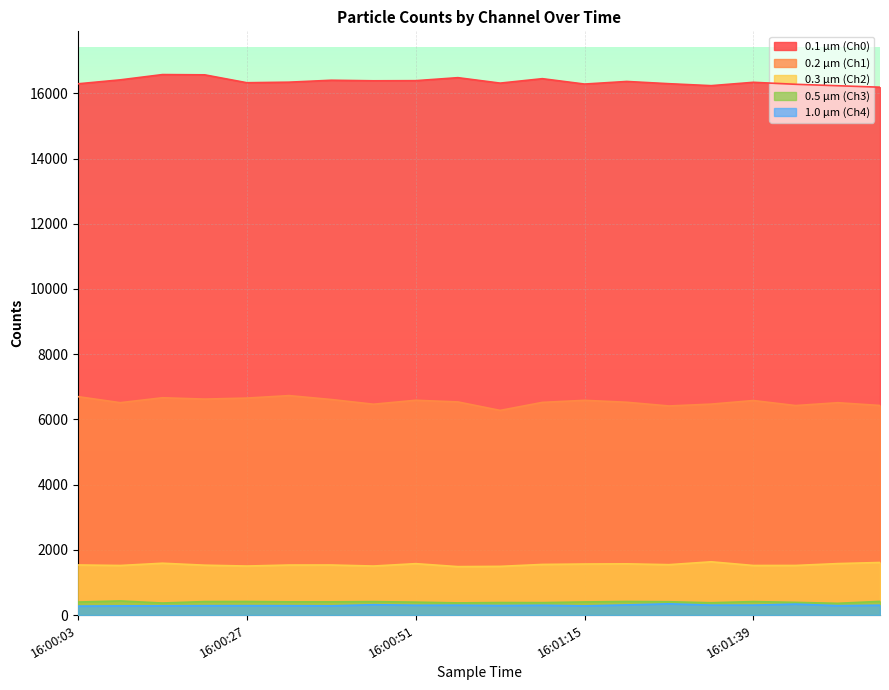

What is the total value across all series at 16:01:33?

25021